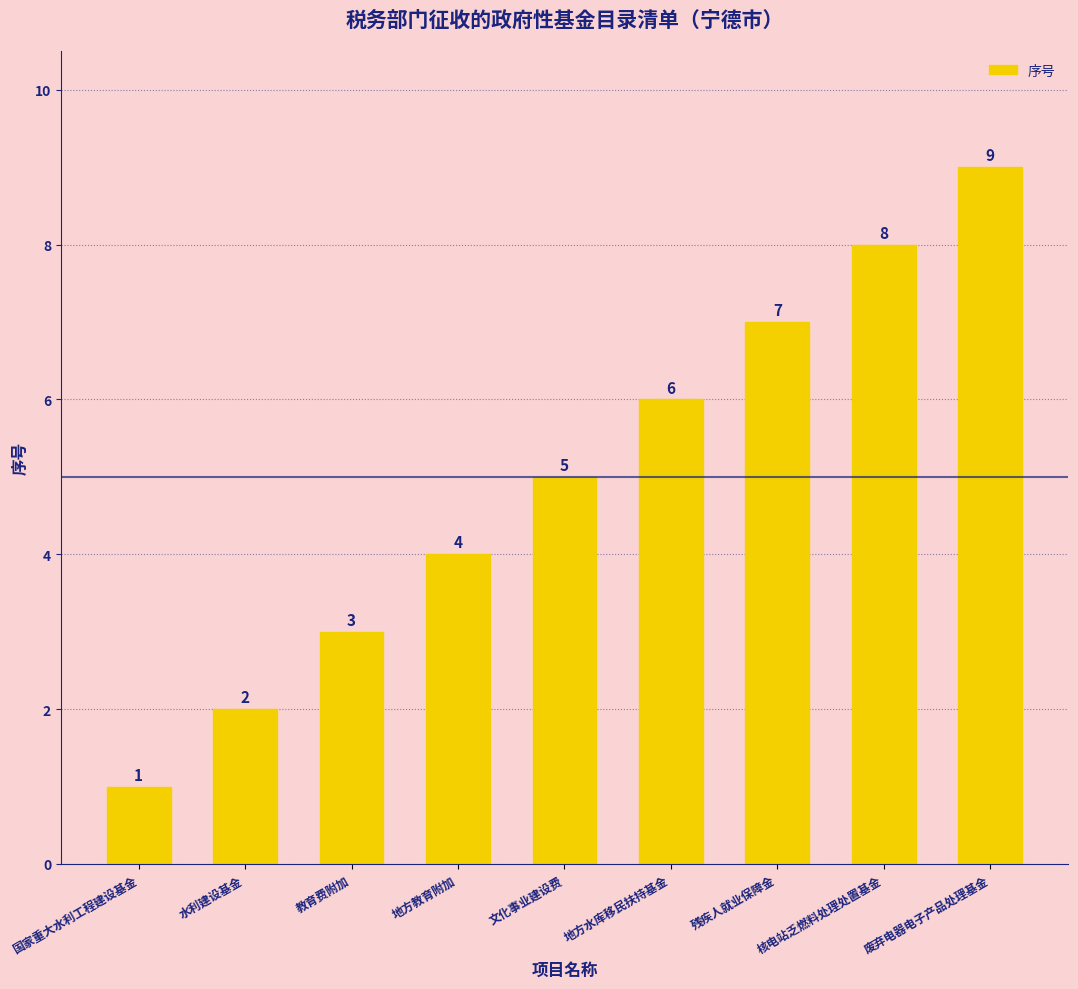

At which label is the value closest to 5?

文化事业建设费